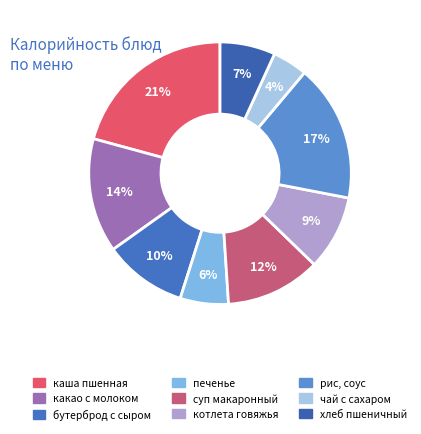

Count the number of slices in the pie.

9